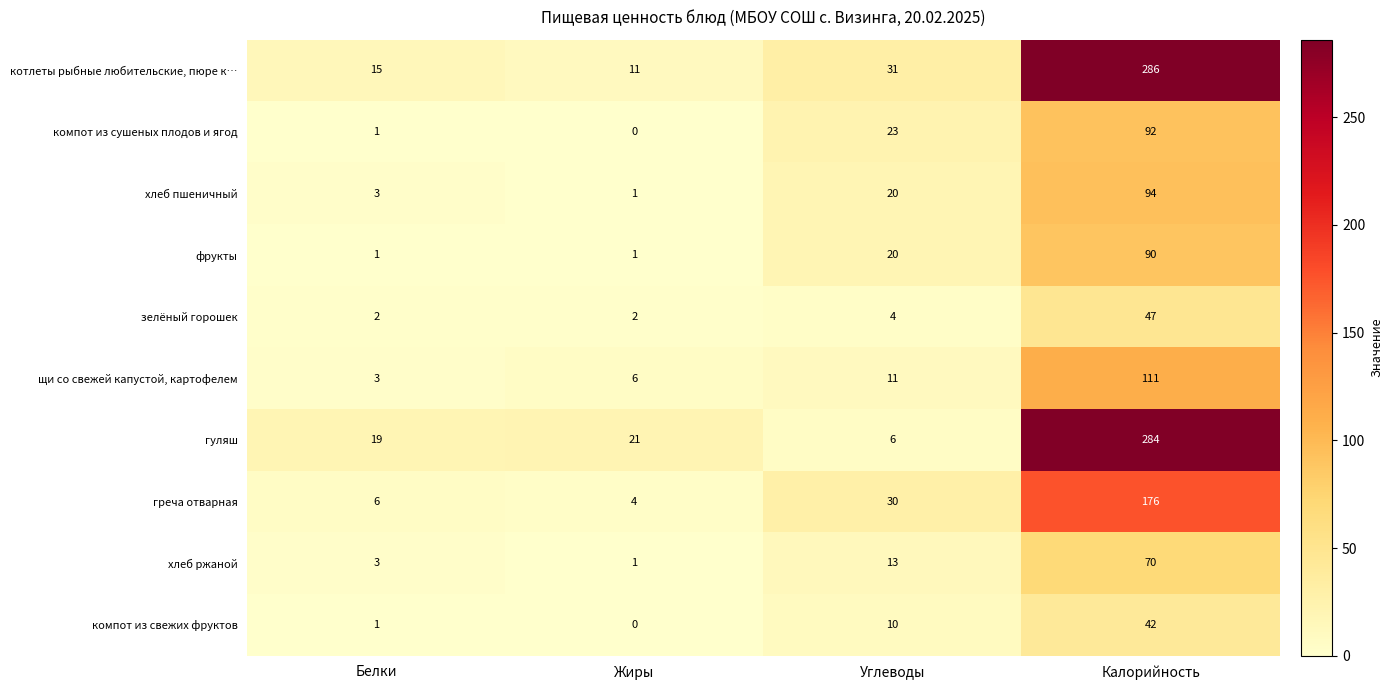

At which category is the sum across all series the highest?

Калорийность